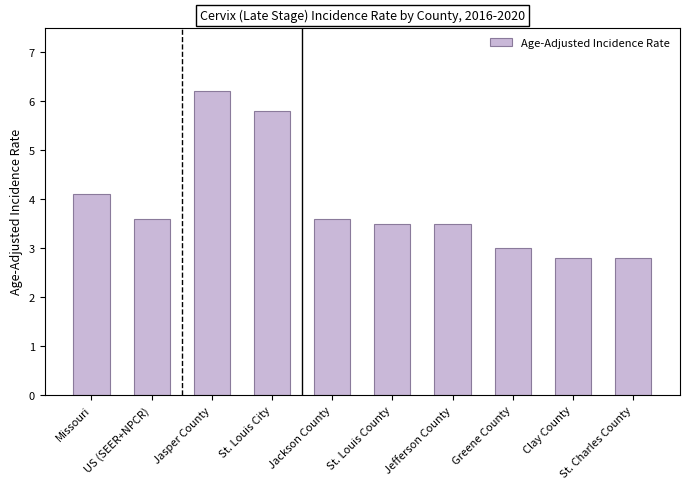

At which category does the chart reach its peak across all series?

Jasper County